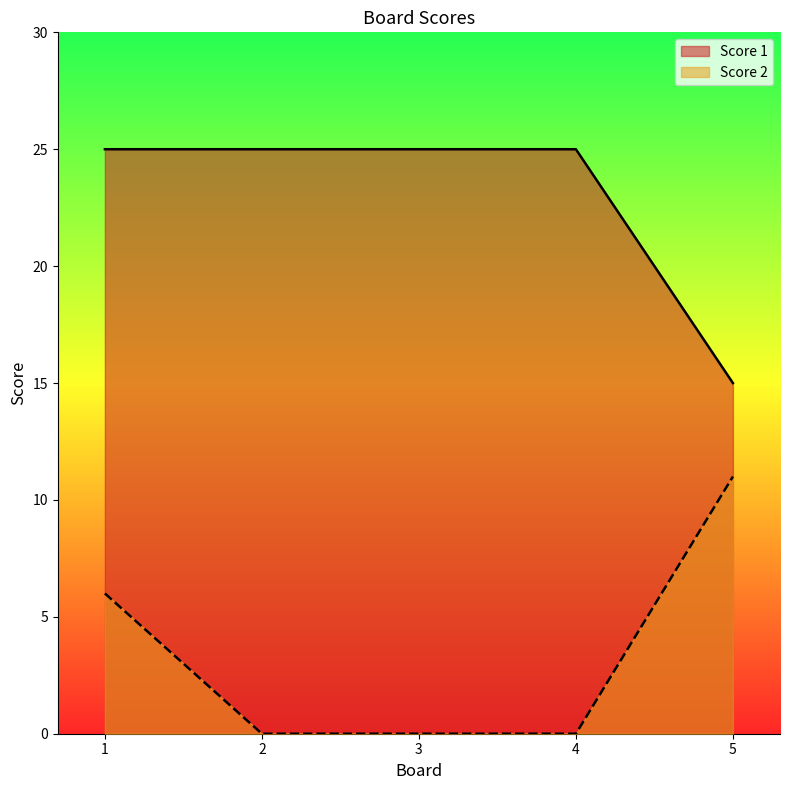

At how many categories does at least one series exceed 5?

5